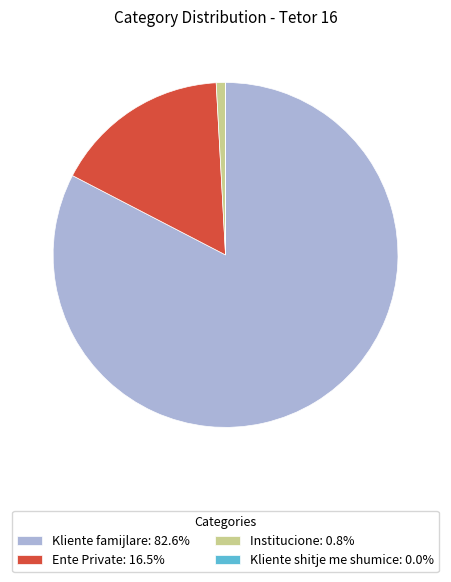

Does any single category account for the majority?

Yes